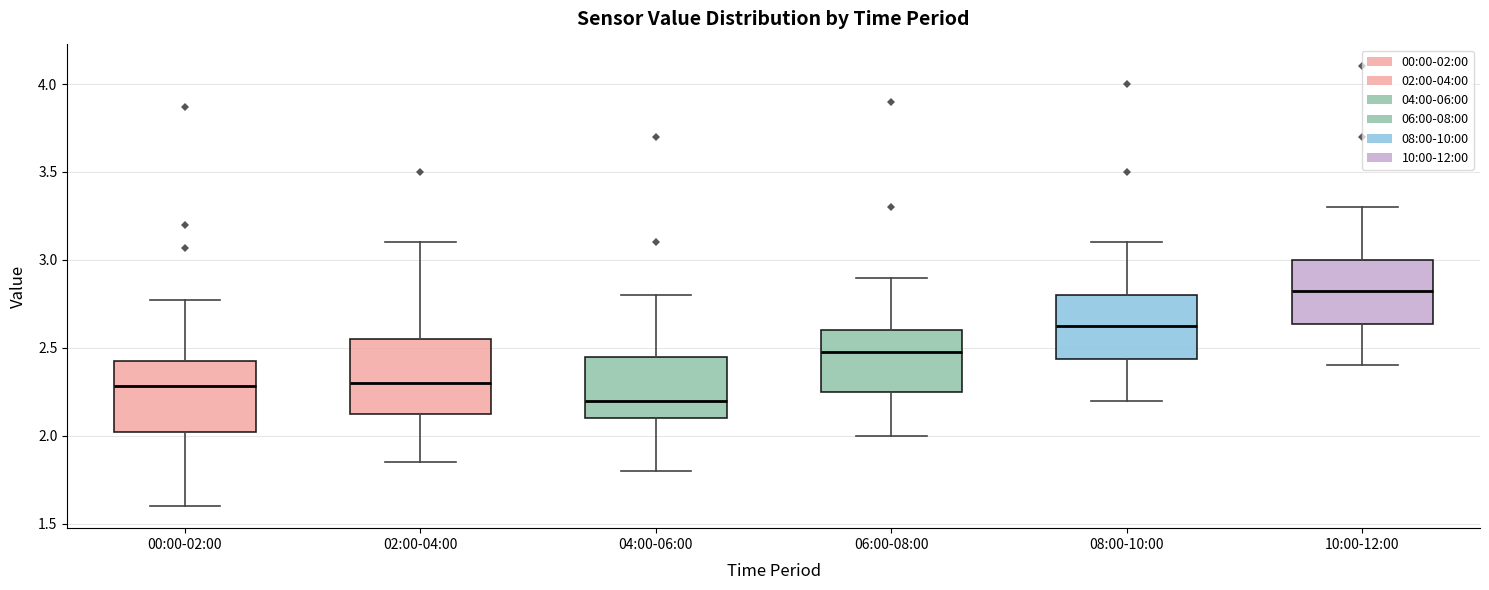

Reading left to right, read every box against the y-axis: the position of its median line, the range the box covers, and the ends of its whiskers. The values are not printed on the chart, so give them approximately, as read against the axis.

00:00-02:00: median 2.30, box 2.00 to 2.45, whiskers 1.60 to 2.75
02:00-04:00: median 2.30, box 2.10 to 2.55, whiskers 1.85 to 3.10
04:00-06:00: median 2.20, box 2.10 to 2.45, whiskers 1.80 to 2.80
06:00-08:00: median 2.50, box 2.25 to 2.60, whiskers 2.00 to 2.90
08:00-10:00: median 2.65, box 2.45 to 2.80, whiskers 2.20 to 3.10
10:00-12:00: median 2.85, box 2.65 to 3.00, whiskers 2.40 to 3.30